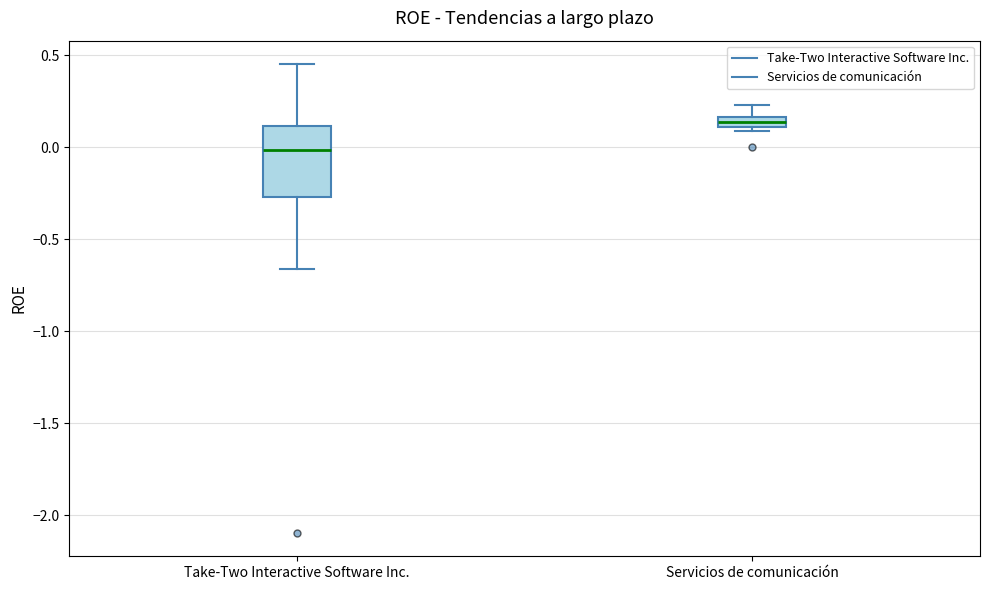

Which box's median line is the highest?

Servicios de comunicación